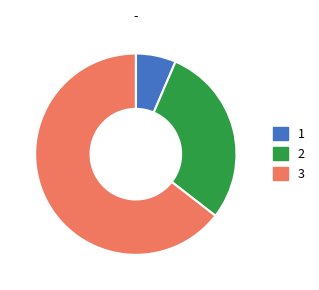

Which has a higher value, 2 or 1?

2